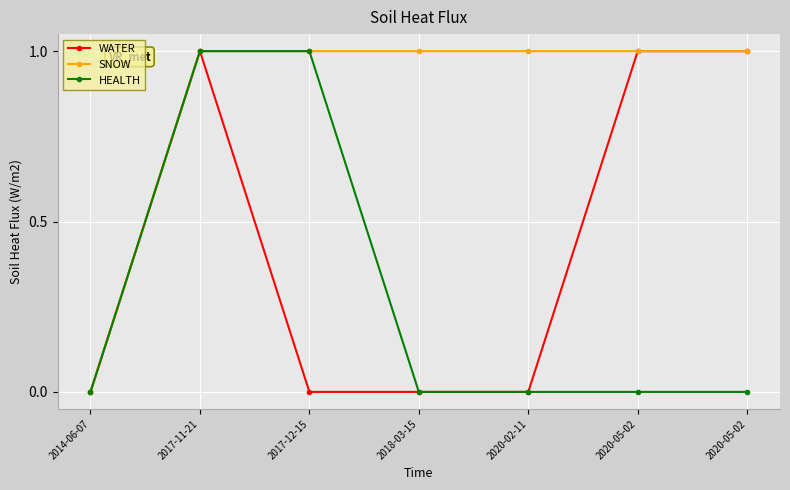

Which series has the widest spread of values?

WATER